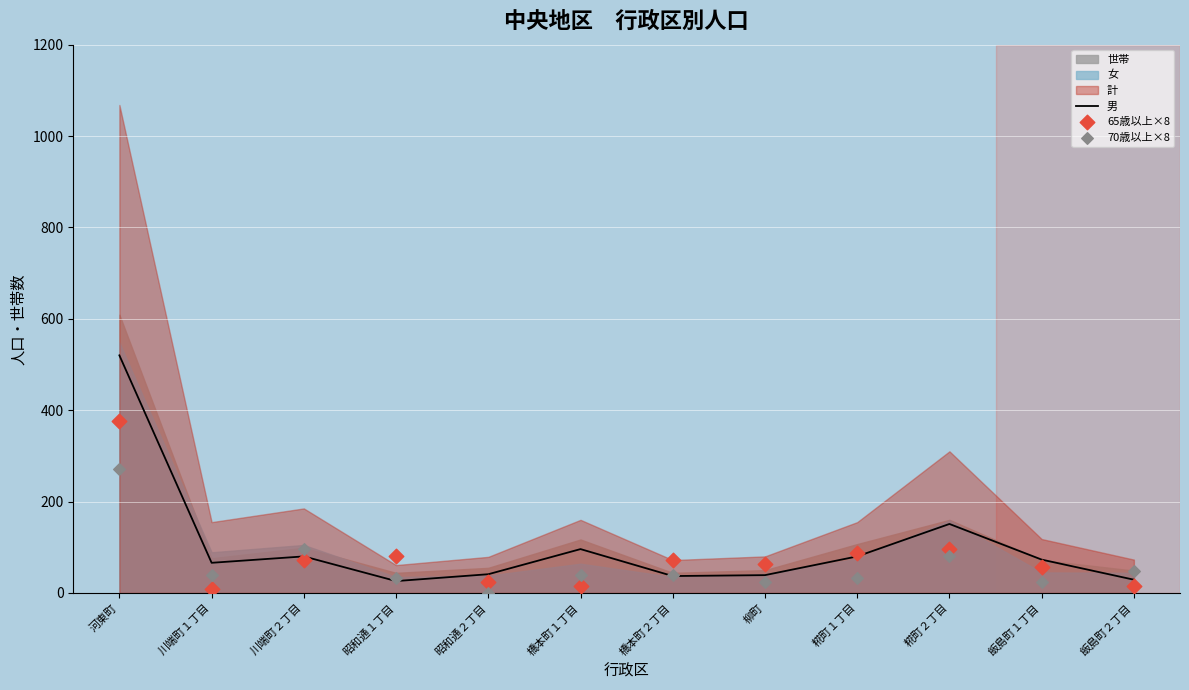

Where is 男 nearest to the value 273?

糀町２丁目